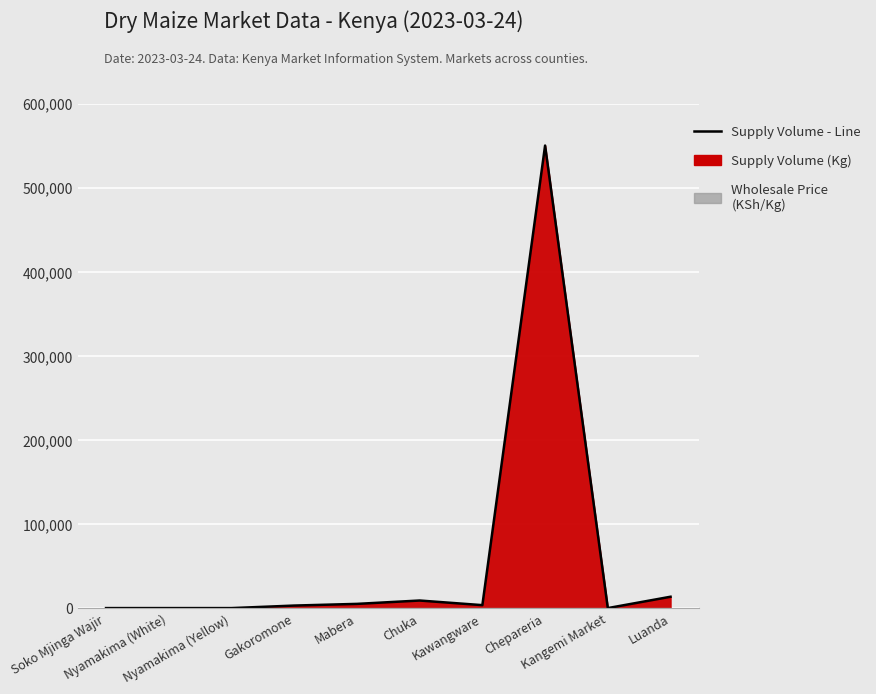

At which category does the data reach its first local valley?

Kawangware